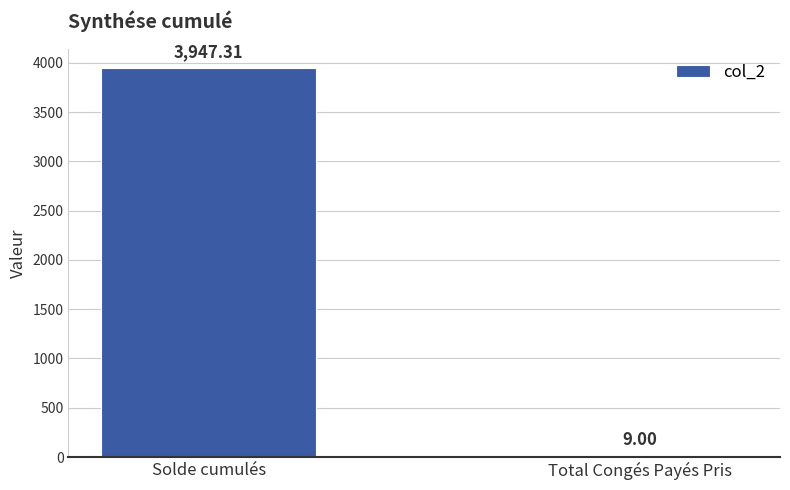

What is the change in value from Solde cumulés to Total Congés Payés Pris?

-3938.3